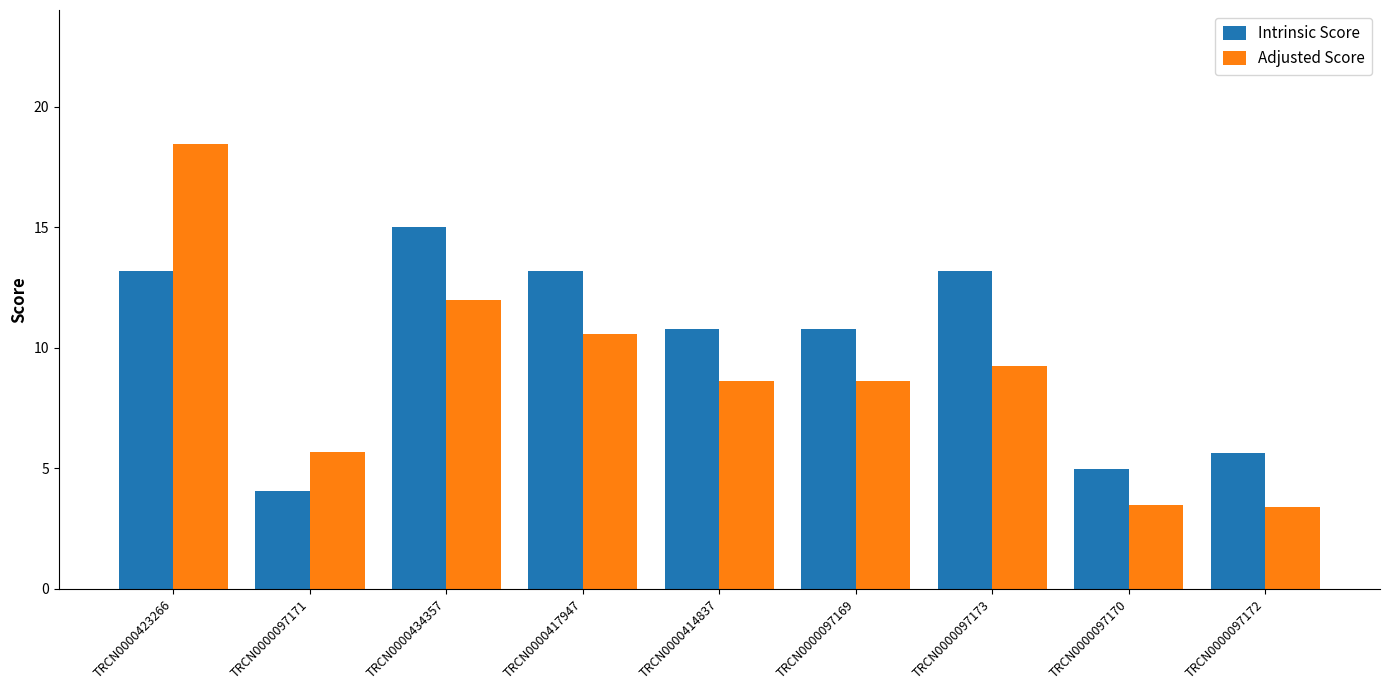

What is the label of the 5th bar from the left?

TRCN0000414837